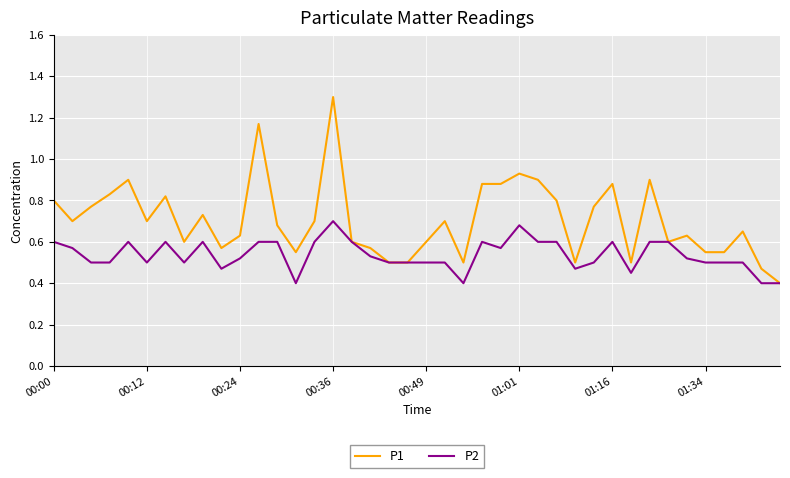

Rank the series by their maximum value, from lowest to highest.

P2, P1